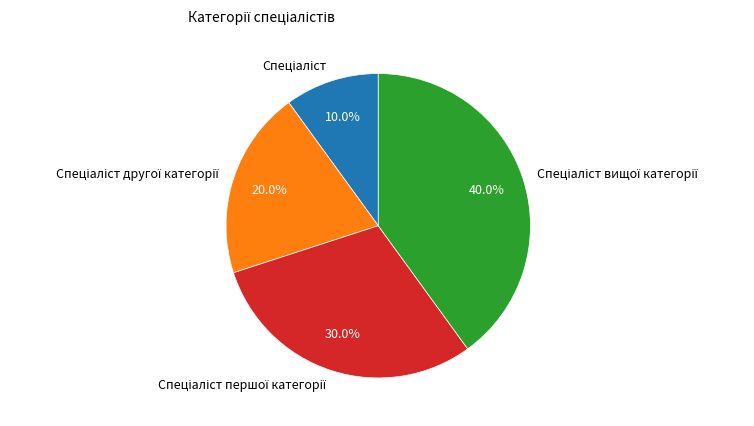

Does any single category account for the majority?

No